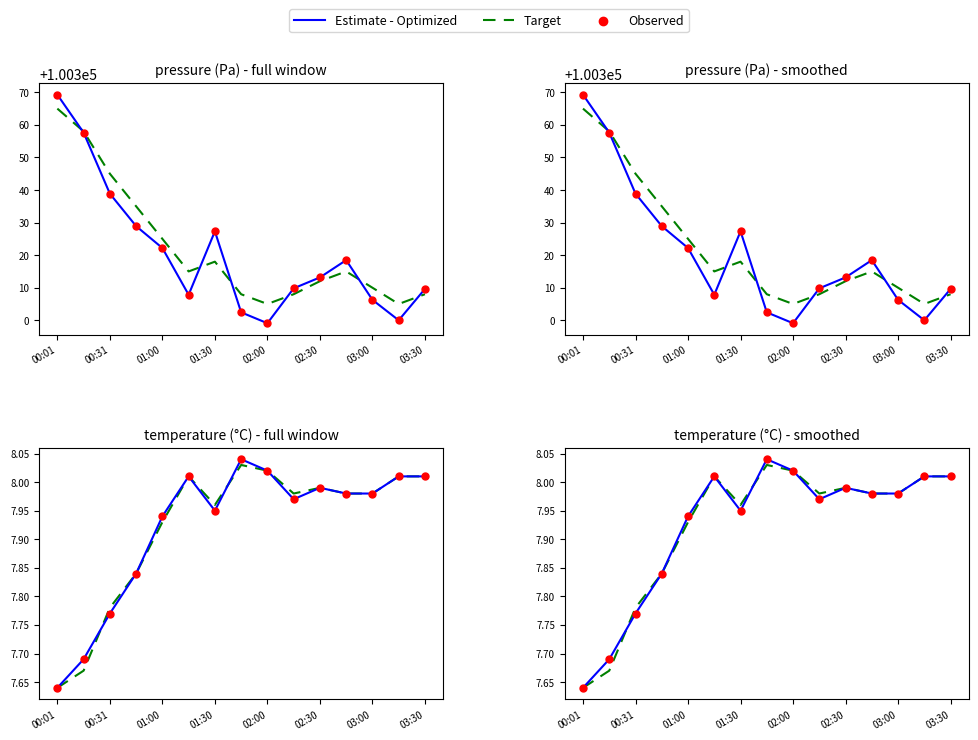

Which series has the widest spread of Y values?

Estimate - Optimized